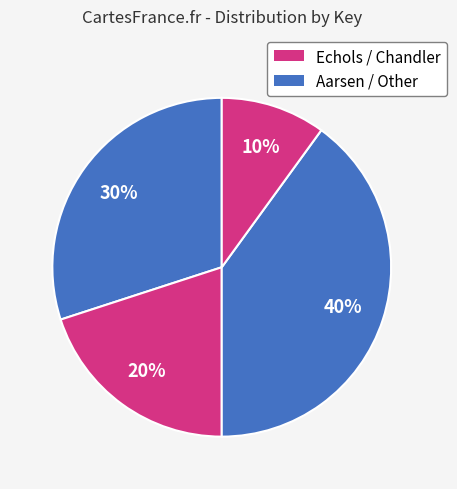

Does any single category account for the majority?

No